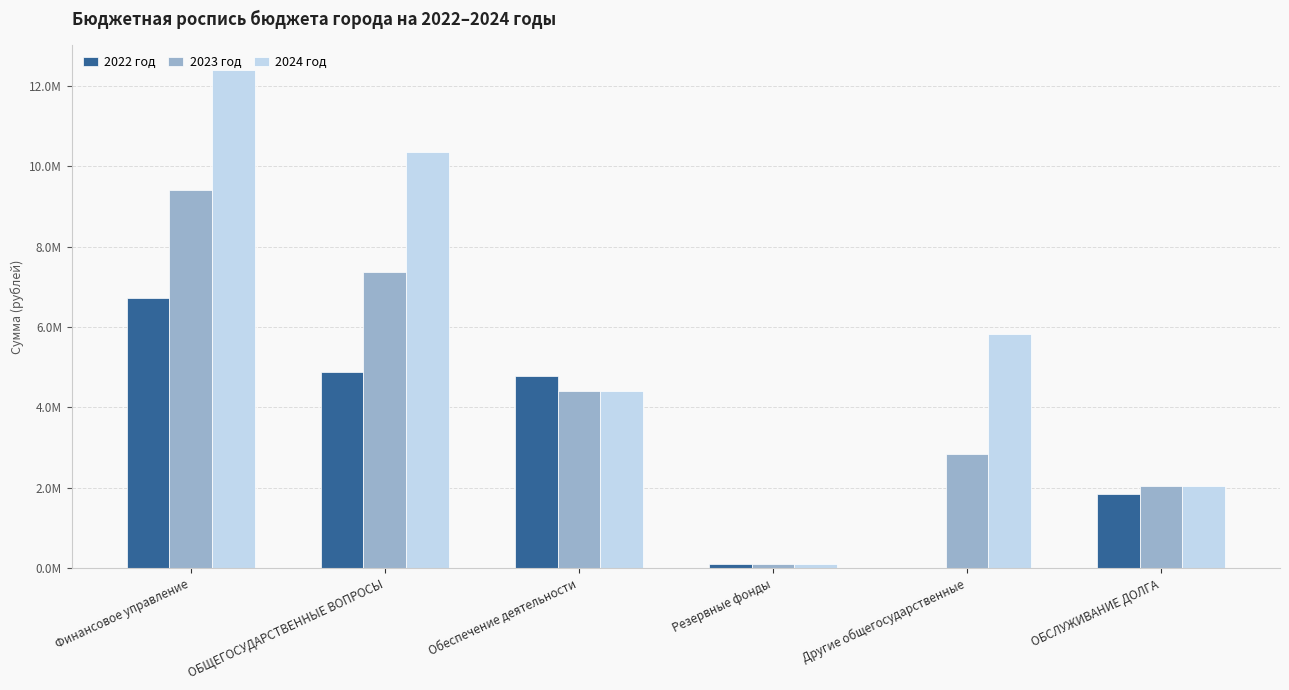

Read the 2022 год value at Резервные фонды.

100000.0